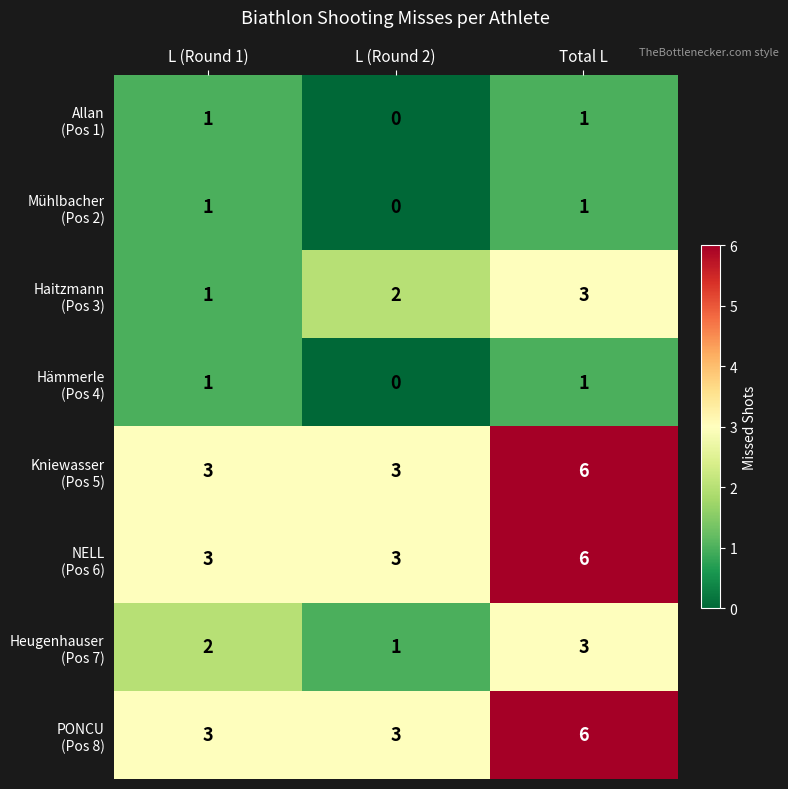

Which category has the highest value across all series?

Total L